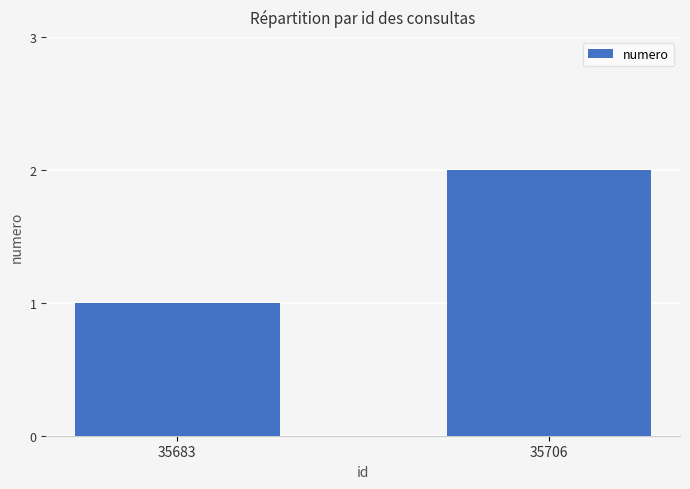

What is the value of the 2nd bar from the left?

2